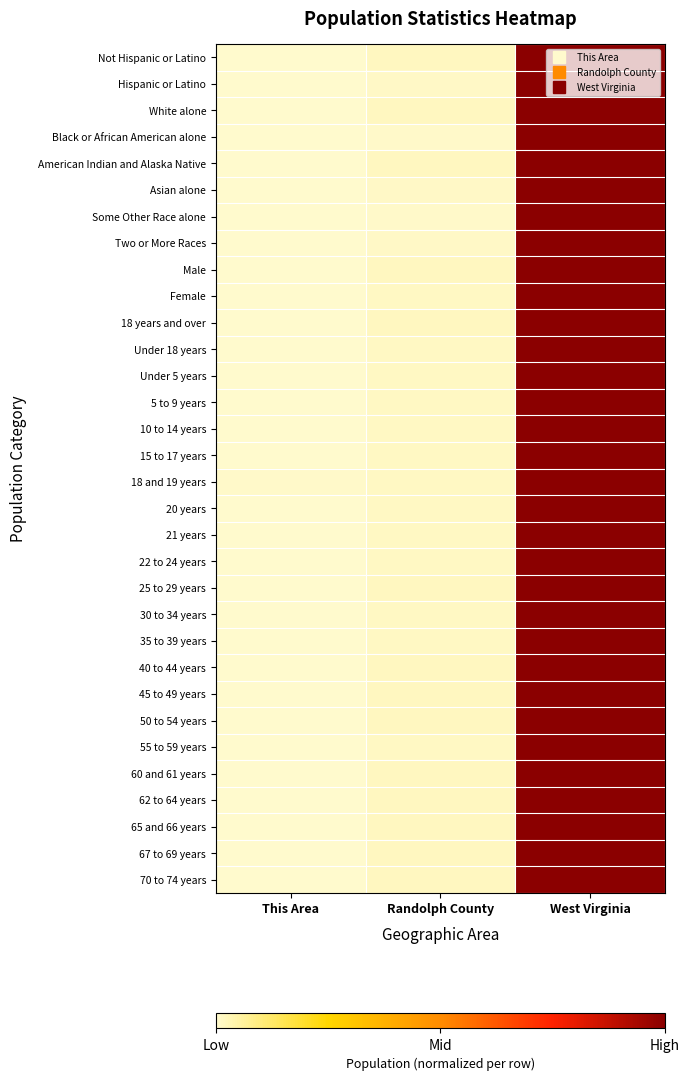

Reading left to right, what are all the values shown in this chart?

Not Hispanic or Latino: This Area=0.0	Randolph County=0.0	West Virginia=1.0
Hispanic or Latino: This Area=0.0	Randolph County=0.0	West Virginia=1.0
White alone: This Area=0.0	Randolph County=0.0	West Virginia=1.0
Black or African American alone: This Area=0.0	Randolph County=0.0	West Virginia=1.0
American Indian and Alaska Native: This Area=0.0	Randolph County=0.0	West Virginia=1.0
Asian alone: This Area=0.0	Randolph County=0.0	West Virginia=1.0
Some Other Race alone: This Area=0.0	Randolph County=0.0	West Virginia=1.0
Two or More Races: This Area=0.0	Randolph County=0.0	West Virginia=1.0
Male: This Area=0.0	Randolph County=0.0	West Virginia=1.0
Female: This Area=0.0	Randolph County=0.0	West Virginia=1.0
18 years and over: This Area=0.0	Randolph County=0.0	West Virginia=1.0
Under 18 years: This Area=0.0	Randolph County=0.0	West Virginia=1.0
Under 5 years: This Area=0.0	Randolph County=0.0	West Virginia=1.0
5 to 9 years: This Area=0.0	Randolph County=0.0	West Virginia=1.0
10 to 14 years: This Area=0.0	Randolph County=0.0	West Virginia=1.0
15 to 17 years: This Area=0.0	Randolph County=0.0	West Virginia=1.0
18 and 19 years: This Area=0.0	Randolph County=0.0	West Virginia=1.0
20 years: This Area=0.0	Randolph County=0.0	West Virginia=1.0
21 years: This Area=0.0	Randolph County=0.0	West Virginia=1.0
22 to 24 years: This Area=0.0	Randolph County=0.0	West Virginia=1.0
25 to 29 years: This Area=0.0	Randolph County=0.0	West Virginia=1.0
30 to 34 years: This Area=0.0	Randolph County=0.0	West Virginia=1.0
35 to 39 years: This Area=0.0	Randolph County=0.0	West Virginia=1.0
40 to 44 years: This Area=0.0	Randolph County=0.0	West Virginia=1.0
45 to 49 years: This Area=0.0	Randolph County=0.0	West Virginia=1.0
50 to 54 years: This Area=0.0	Randolph County=0.0	West Virginia=1.0
55 to 59 years: This Area=0.0	Randolph County=0.0	West Virginia=1.0
60 and 61 years: This Area=0.0	Randolph County=0.0	West Virginia=1.0
62 to 64 years: This Area=0.0	Randolph County=0.0	West Virginia=1.0
65 and 66 years: This Area=0.0	Randolph County=0.0	West Virginia=1.0
67 to 69 years: This Area=0.0	Randolph County=0.0	West Virginia=1.0
70 to 74 years: This Area=0.0	Randolph County=0.0	West Virginia=1.0